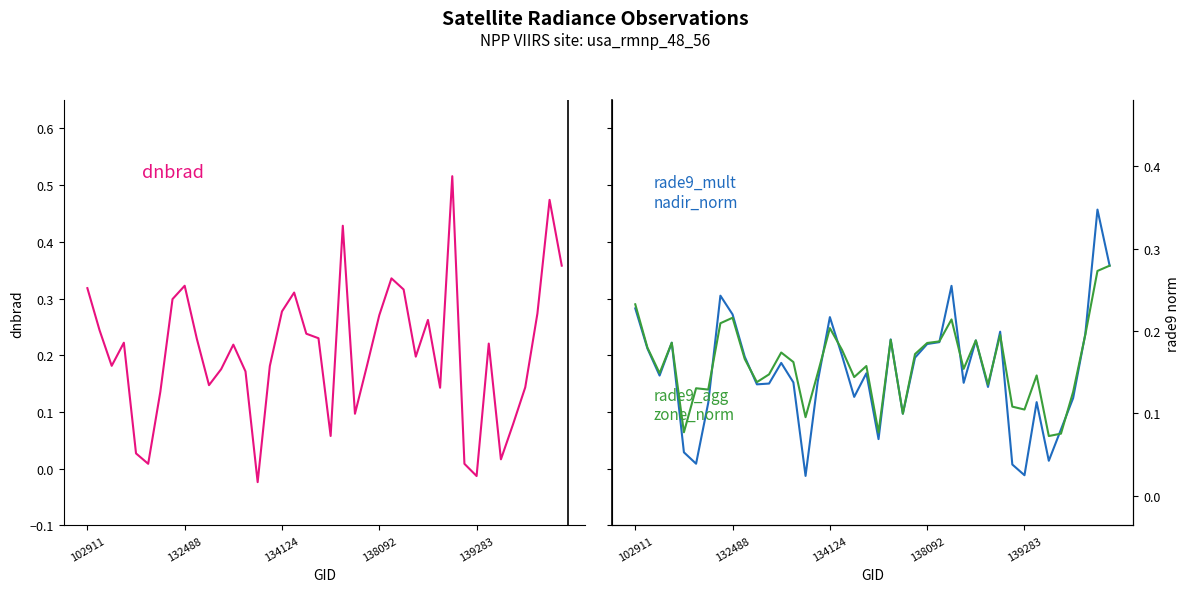

Which has a higher value, 5 or 18?

18